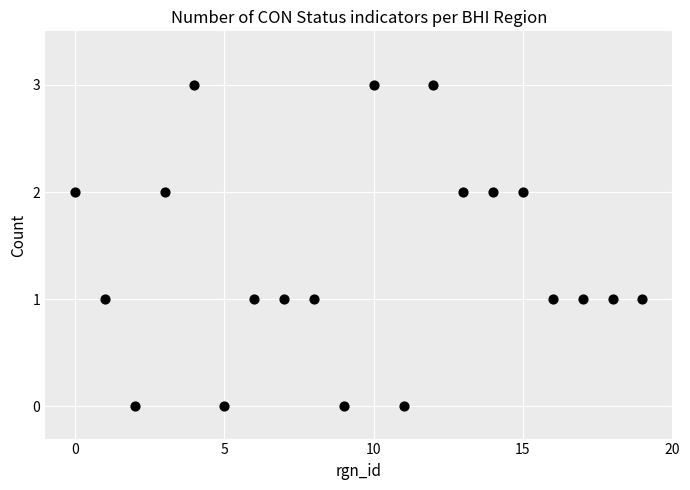

What is the range of Y values (max minus min)?

3